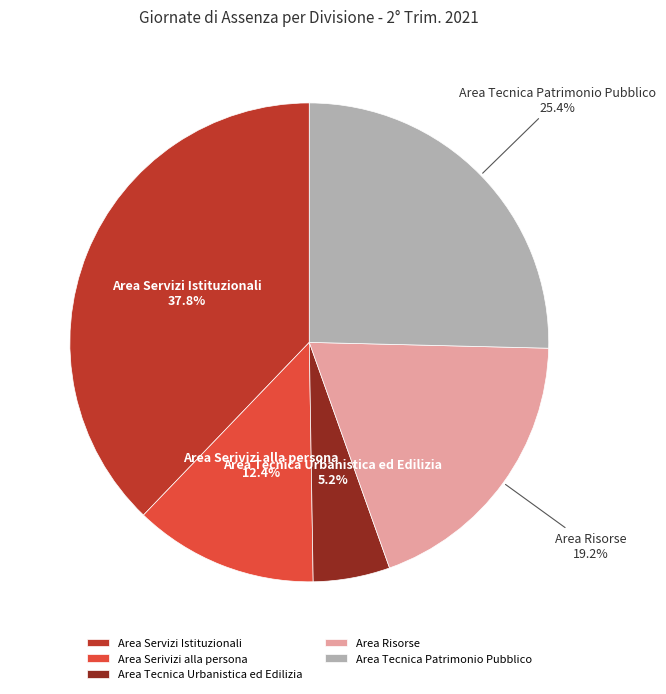

To the nearest percent, what is the difference between the Area Tecnica Urbanistica ed Edilizia and Area Tecnica Patrimonio Pubblico slice percentages?

20%